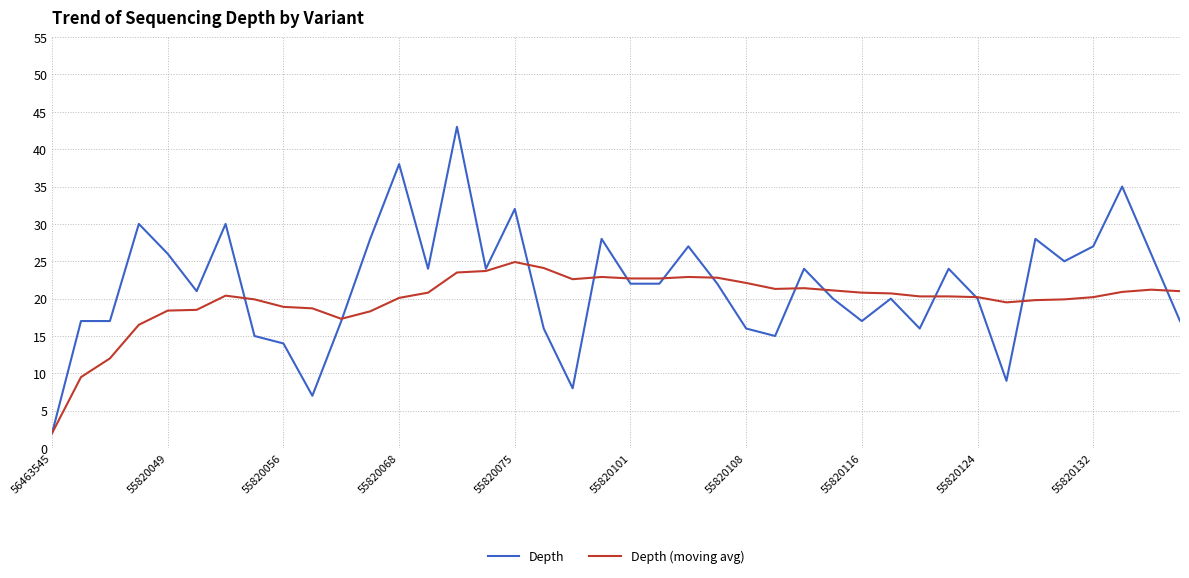

Rank the series by their maximum value, from highest to lowest.

Depth, Depth (moving avg)